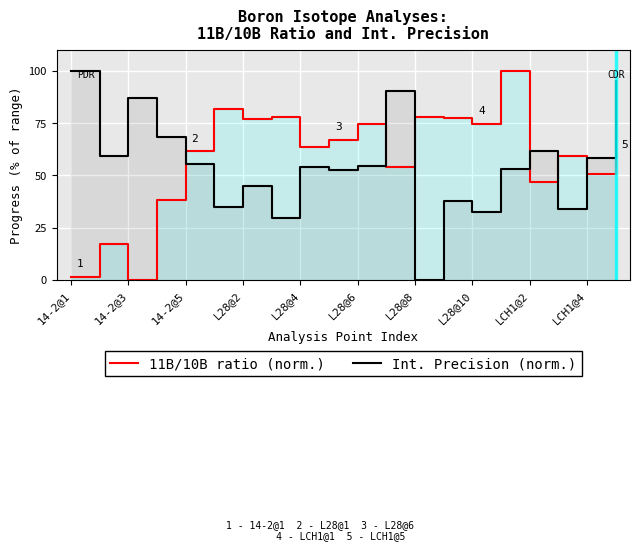

Where is 11B/10B ratio (norm.) nearest to the value 50?

LCH1@4